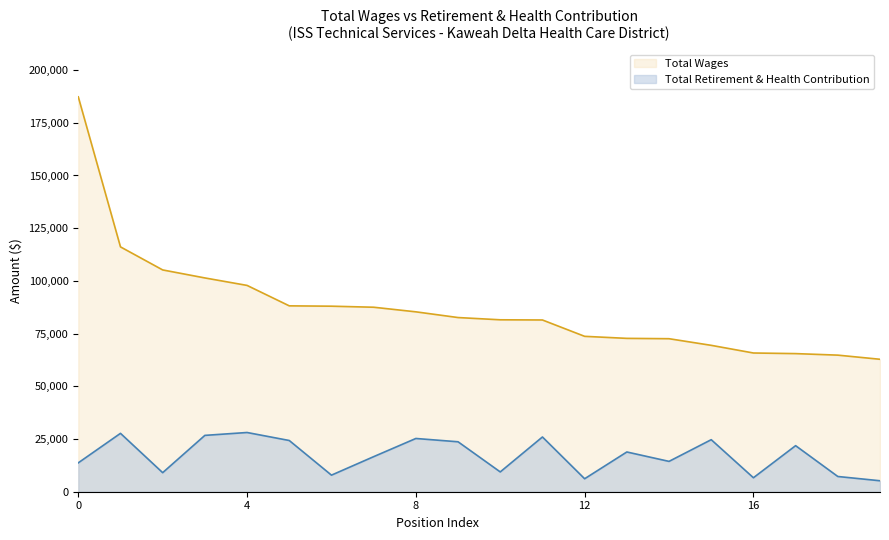

What is the smallest value displayed?

5202